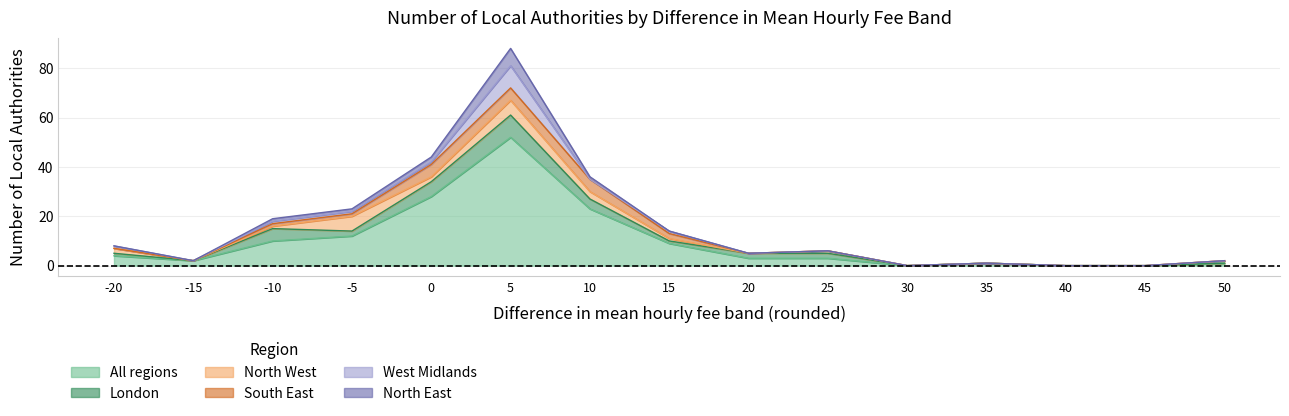

At which category does London reach its first local valley?

-15